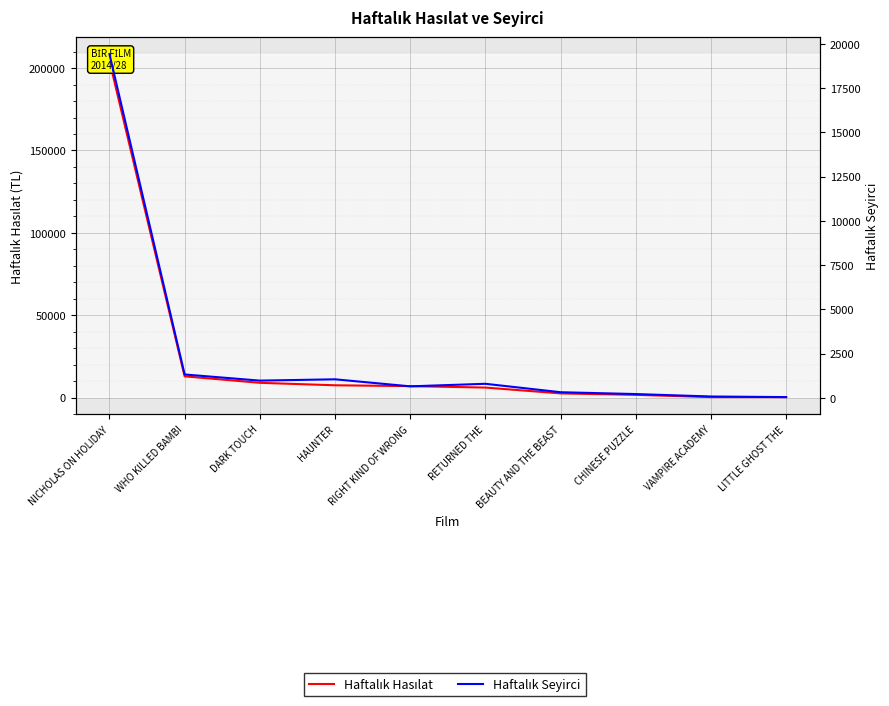

List the series in order of their overall mean, lowest first.

Haftalık Seyirci, Haftalık Hasılat